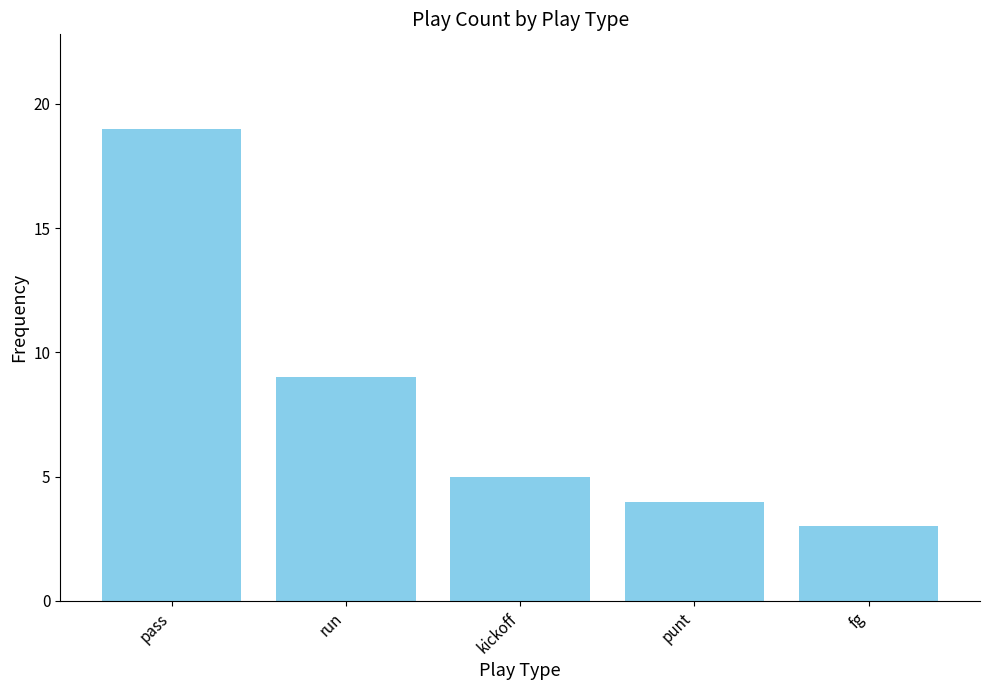

How many values are below 5?

2